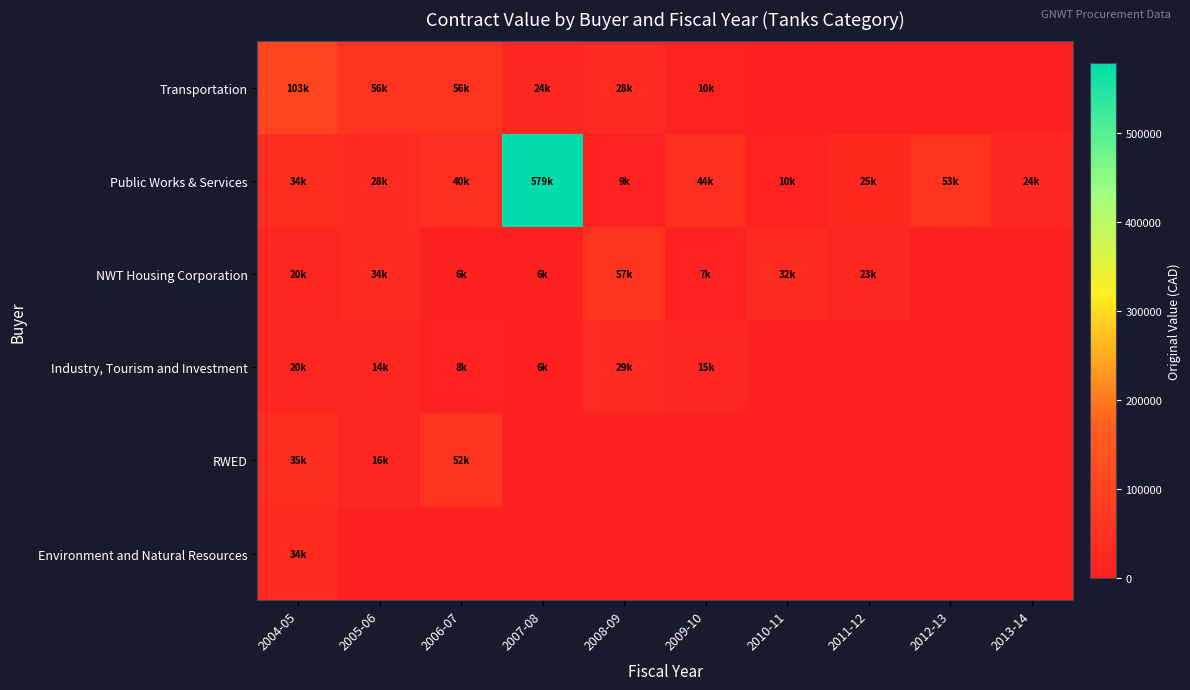

Reading right to left, what are all the values shown in this chart?

Transportation: 2013-14=0.0	2012-13=0.0	2011-12=0.0	2010-11=0.0	2009-10=10000.0	2008-09=27632.0	2007-08=24009.5	2006-07=56182.0	2005-06=55600.0	2004-05=103400.0
Public Works & Services: 2013-14=23999.0	2012-13=52740.0	2011-12=25091.4	2010-11=10432.0	2009-10=43552.0	2008-09=8583.2	2007-08=578722.0	2006-07=39598.4	2005-06=27835.0	2004-05=33978.0
NWT Housing Corporation: 2013-14=0.0	2012-13=0.0	2011-12=22985.0	2010-11=31805.0	2009-10=7415.0	2008-09=56995.0	2007-08=6195.0	2006-07=5578.0	2005-06=33815.0	2004-05=19826.7
Industry, Tourism and Investment: 2013-14=0.0	2012-13=0.0	2011-12=0.0	2010-11=0.0	2009-10=14597.0	2008-09=29470.0	2007-08=6450.0	2006-07=7500.0	2005-06=14425.0	2004-05=19740.0
RWED: 2013-14=0.0	2012-13=0.0	2011-12=0.0	2010-11=0.0	2009-10=0.0	2008-09=0.0	2007-08=0.0	2006-07=52200.0	2005-06=16460.0	2004-05=35093.7
Environment and Natural Resources: 2013-14=0.0	2012-13=0.0	2011-12=0.0	2010-11=0.0	2009-10=0.0	2008-09=0.0	2007-08=0.0	2006-07=0.0	2005-06=0.0	2004-05=33700.0